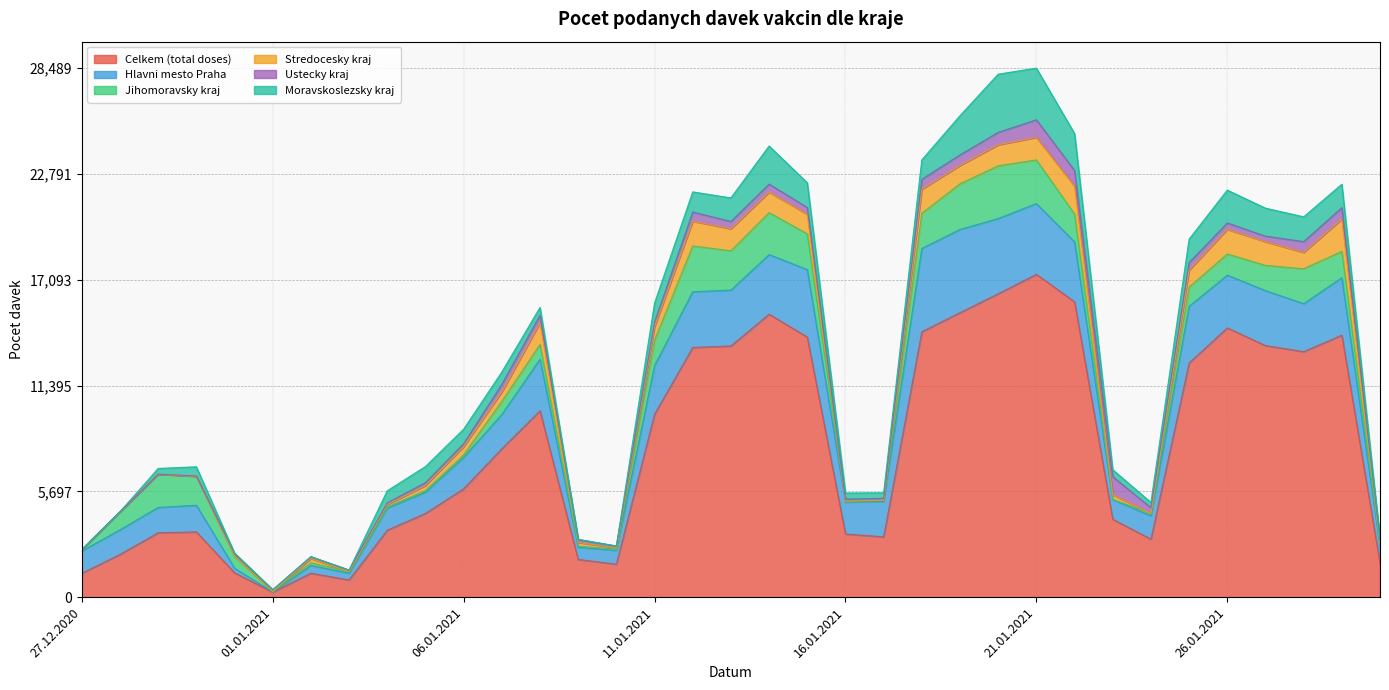

Does the chart display data point markers on the line(s)?

No